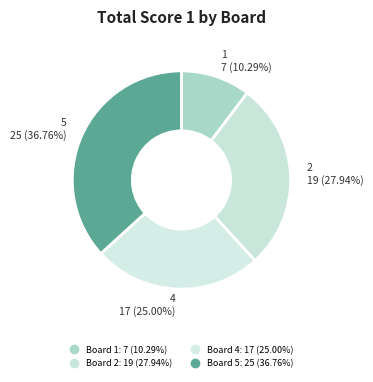

Which category has the biggest portion of the pie?

Board 5 (Potrich Roberto)